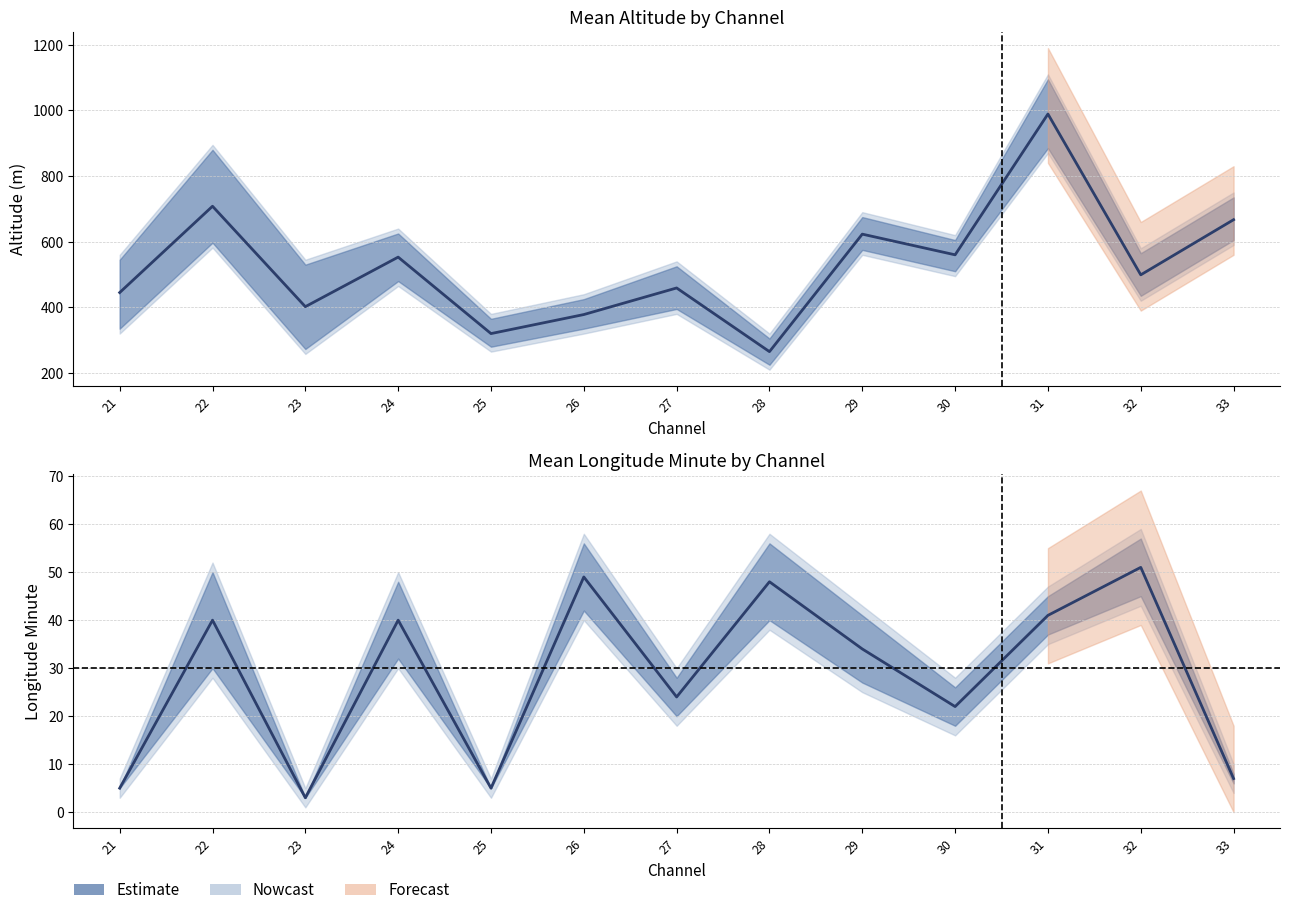

Reading left to right, extract all data points from this chart.

Mean Altitude: 21=445	22=708	23=402	24=553	25=320	26=378	27=459	28=265	29=623	30=560	31=989	32=499	33=667
Mean Longitude min: 21=5	22=40	23=3	24=40	25=5	26=49	27=24	28=48	29=34	30=22	31=41	32=51	33=7